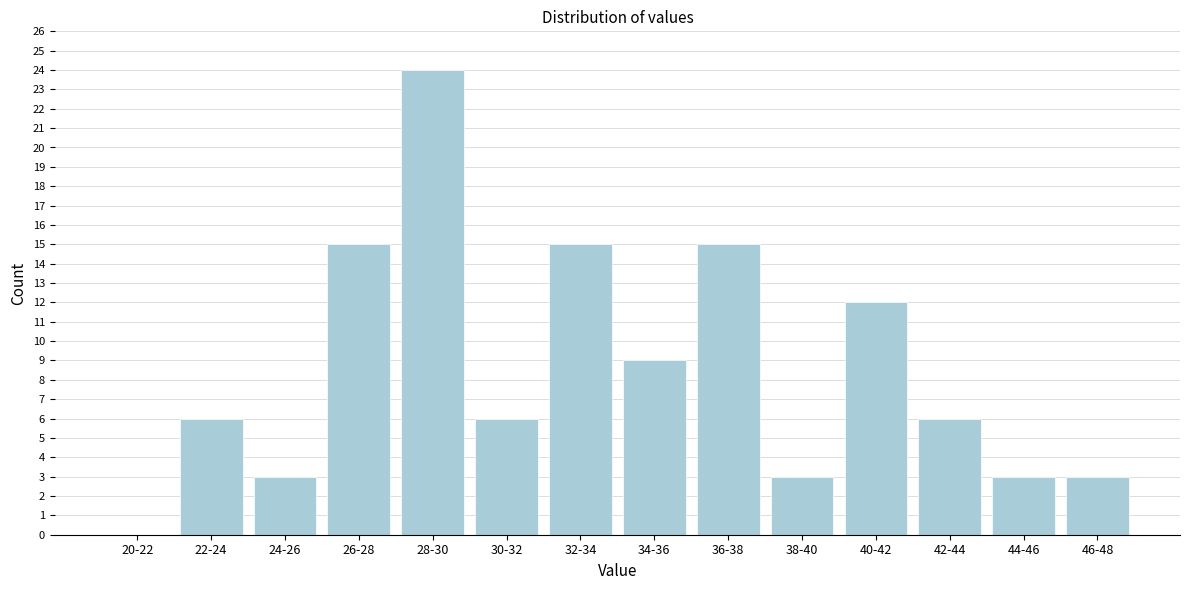

Reading left to right, extract all data points from this chart.

20-22=0	22-24=6	24-26=3	26-28=15	28-30=24	30-32=6	32-34=15	34-36=9	36-38=15	38-40=3	40-42=12	42-44=6	44-46=3	46-48=3